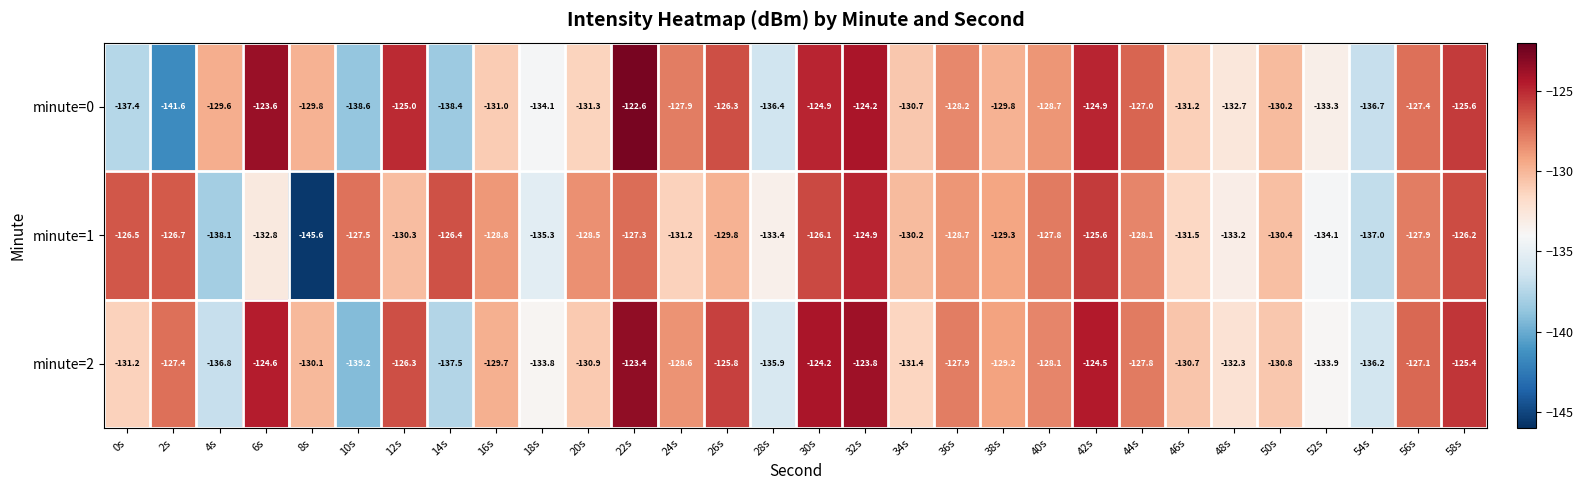

The minute=2 series shows -211.4 at 58s. True or false?

False